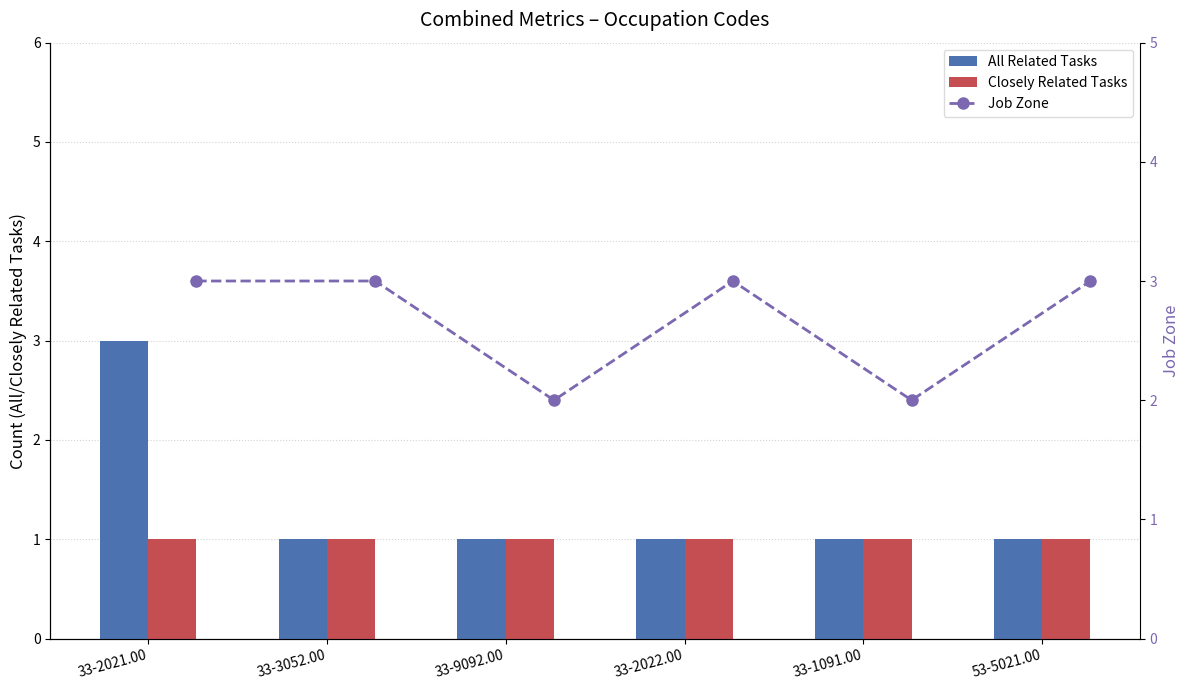

Reading left to right, extract all data points from this chart.

All Related Tasks: 3	1	1	1	1	1
Closely Related Tasks: 1	1	1	1	1	1
Job Zone: 3	3	2	3	2	3